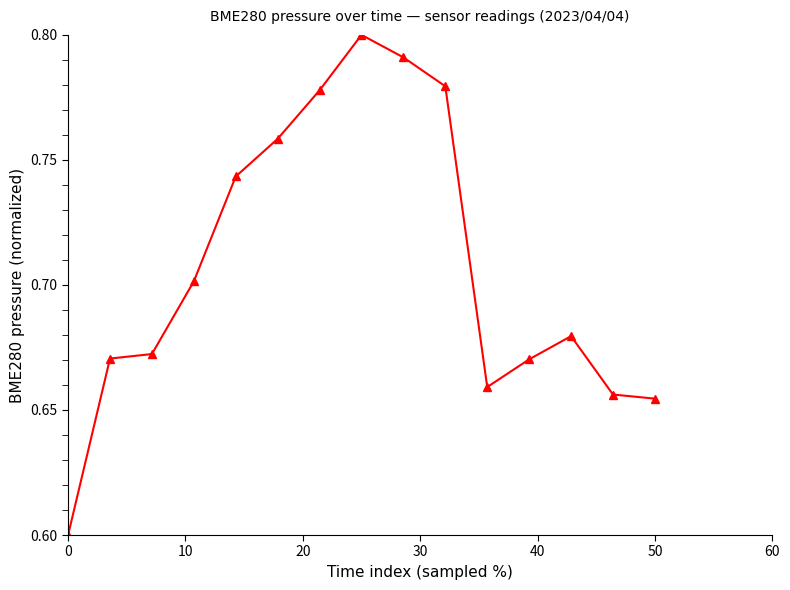

What is the sum of all values?

10.6